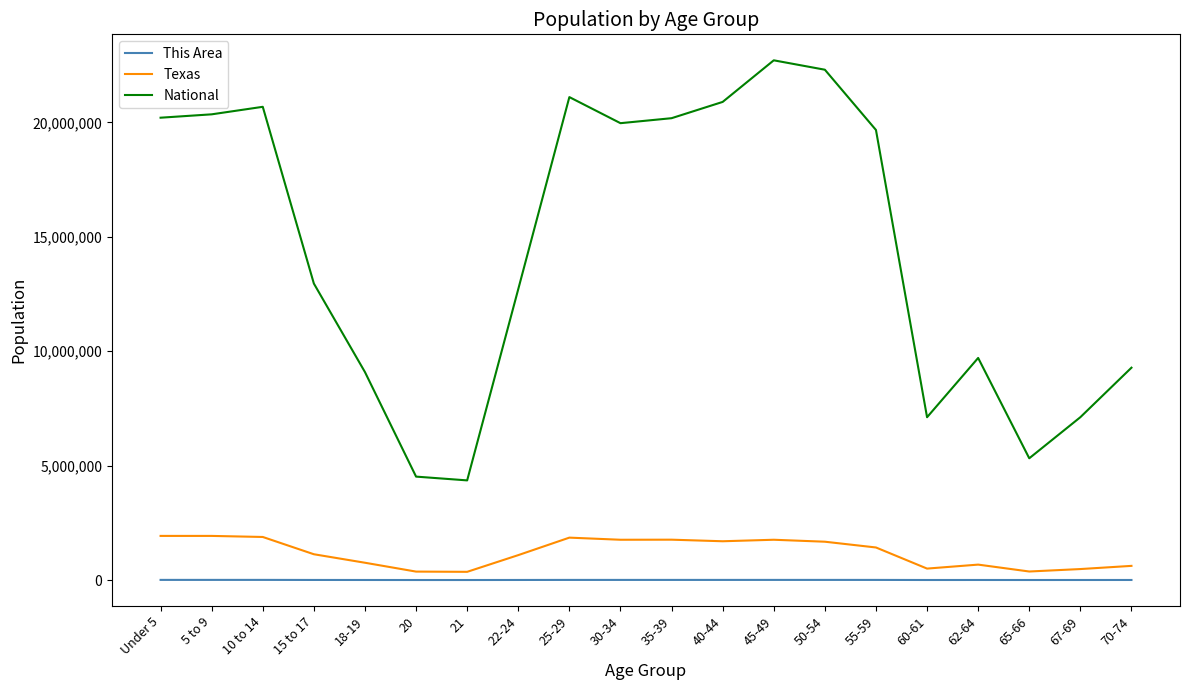

What position from the left is 25-29?

9